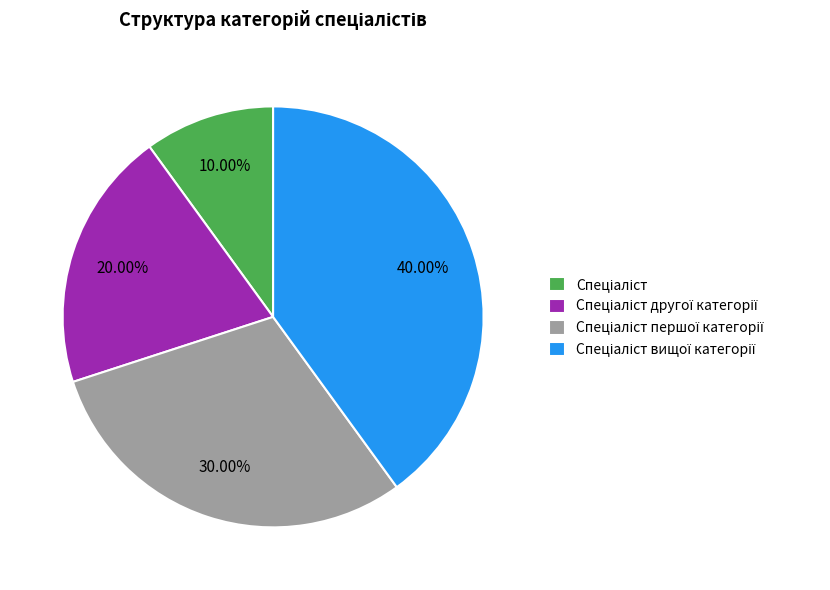

Does any single category account for the majority?

No